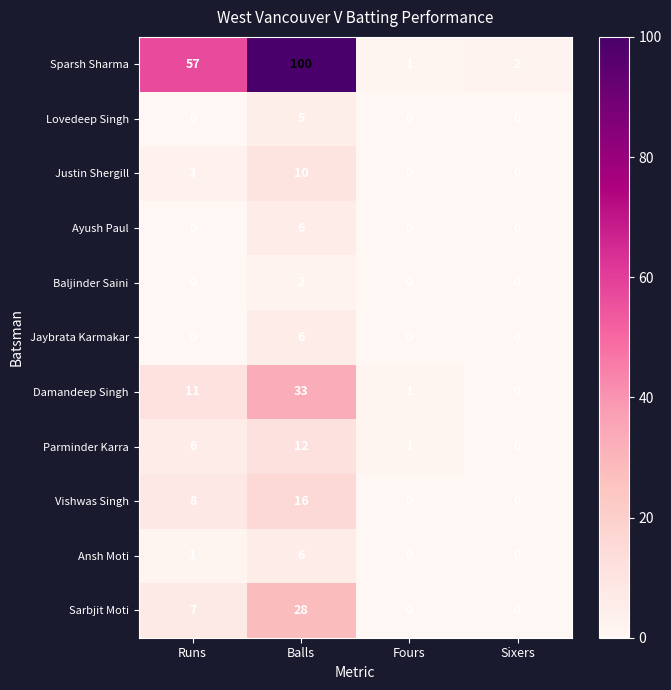

At how many categories does at least one series exceed 54?

2